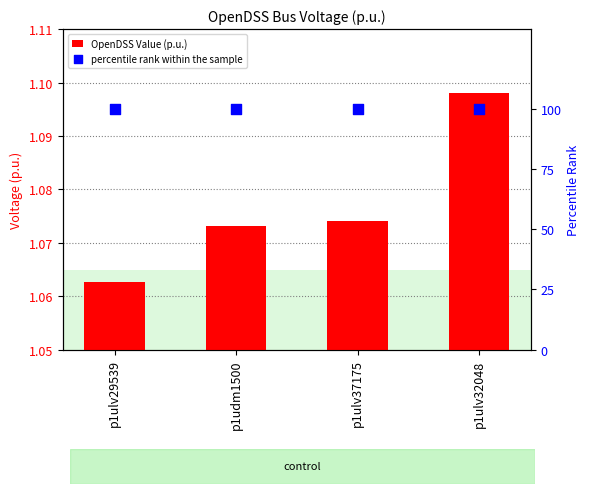

Which series reaches the minimum Y coordinate?

OpenDSS Value (p.u.)